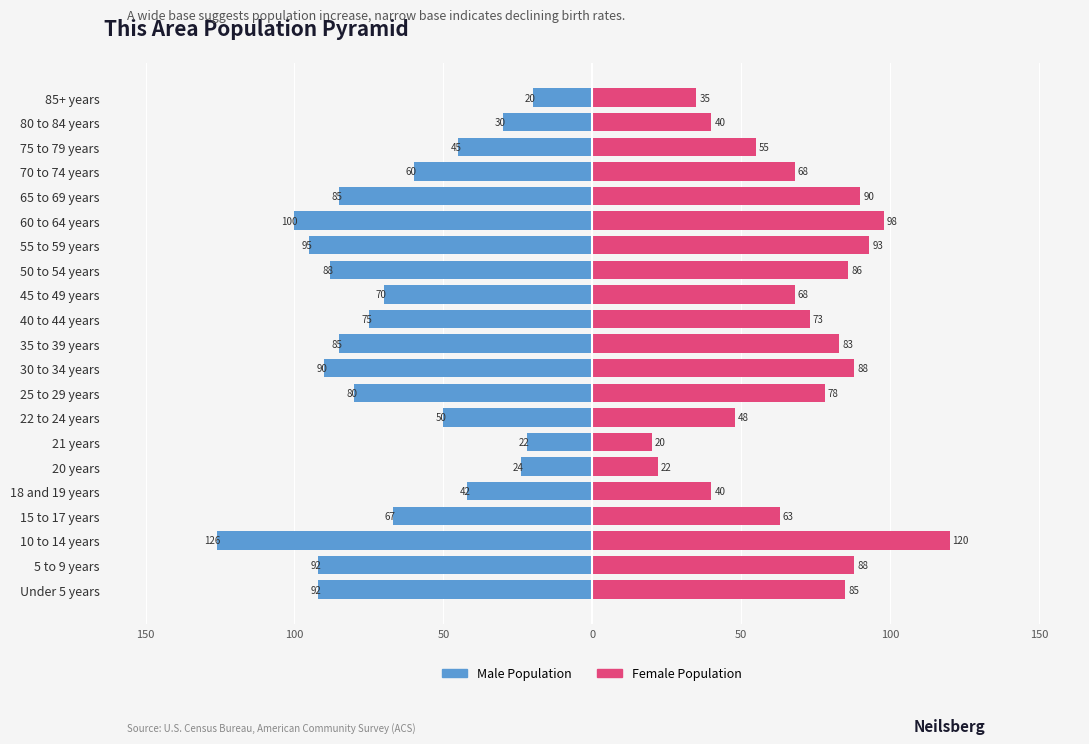

What are all the series names shown in the legend?

Male Population, Female Population